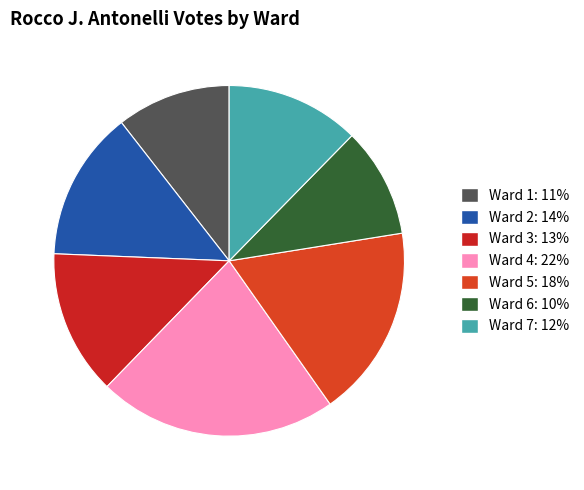

To the nearest percent, what percentage of the pie is Ward 3?

13%